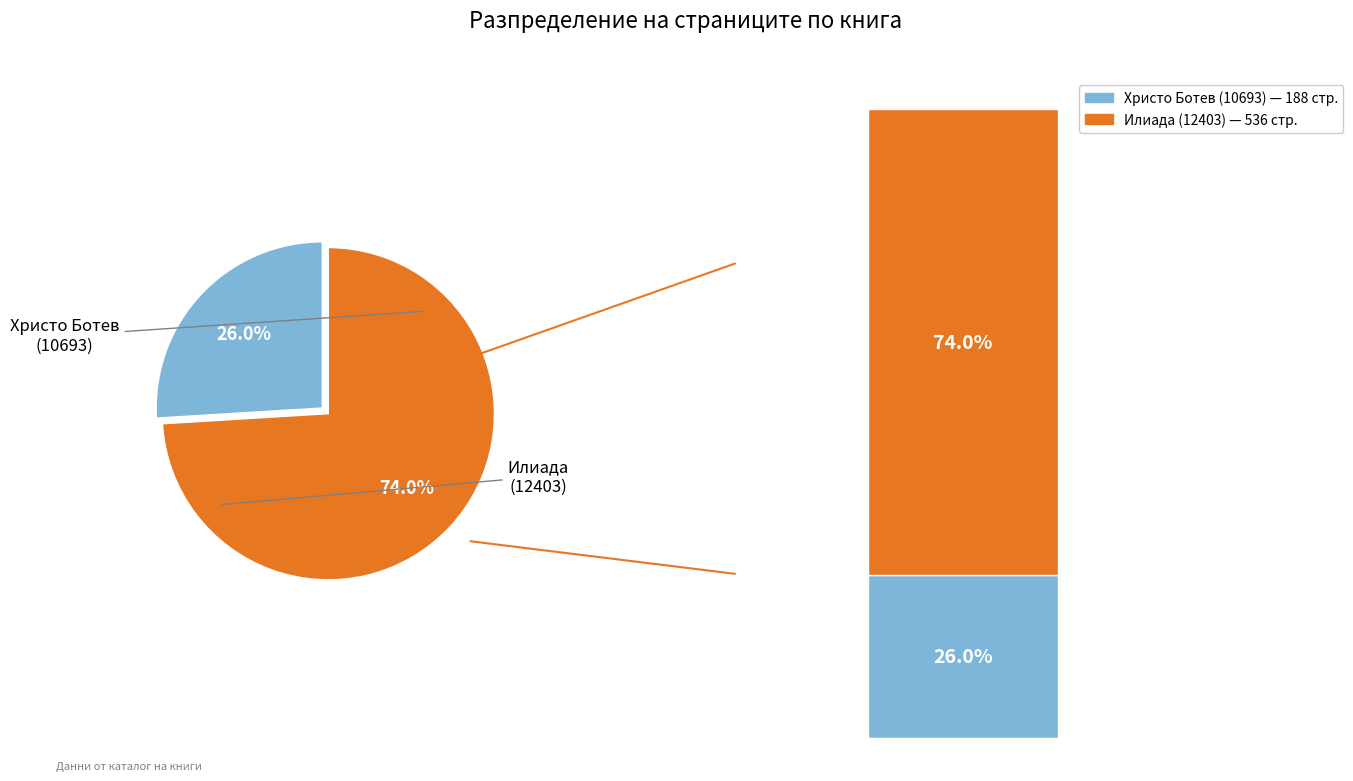

Does any single category account for the majority?

Yes